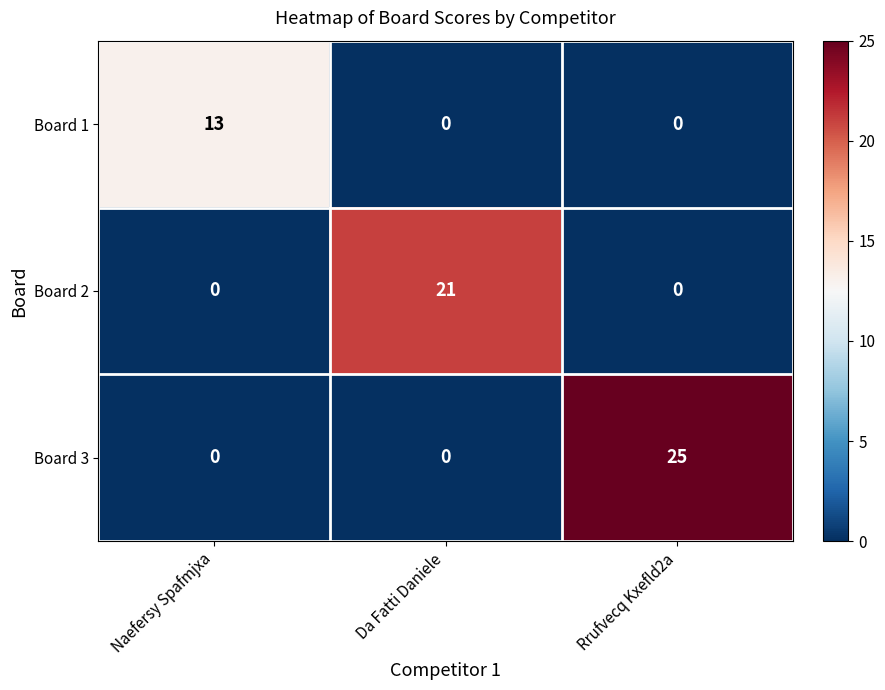

At how many categories does at least one series exceed 6?

3